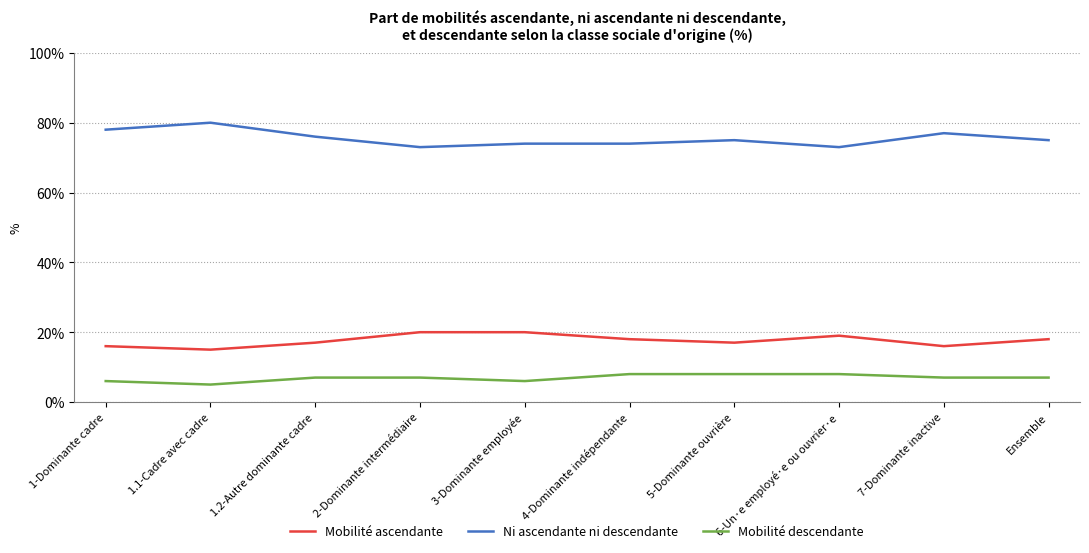

Rank the series by their maximum value, from highest to lowest.

Ni ascendante ni descendante, Mobilité ascendante, Mobilité descendante